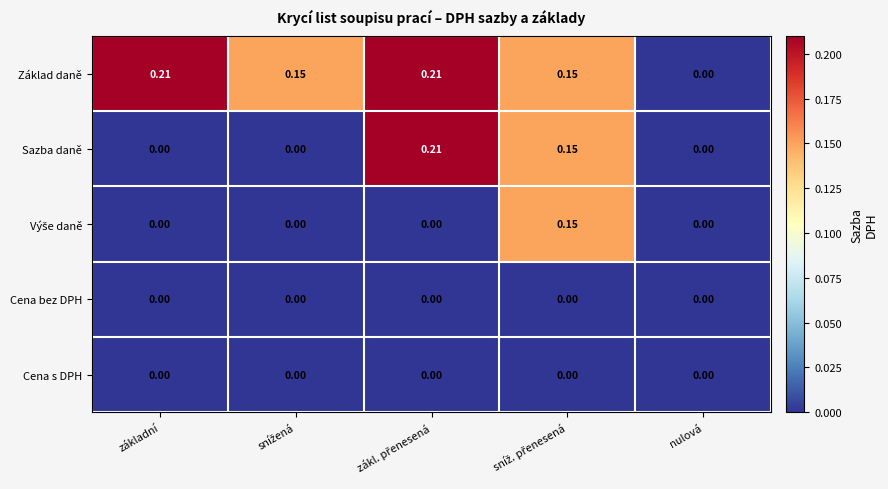

Which series has the largest total across all categories?

Základ daně